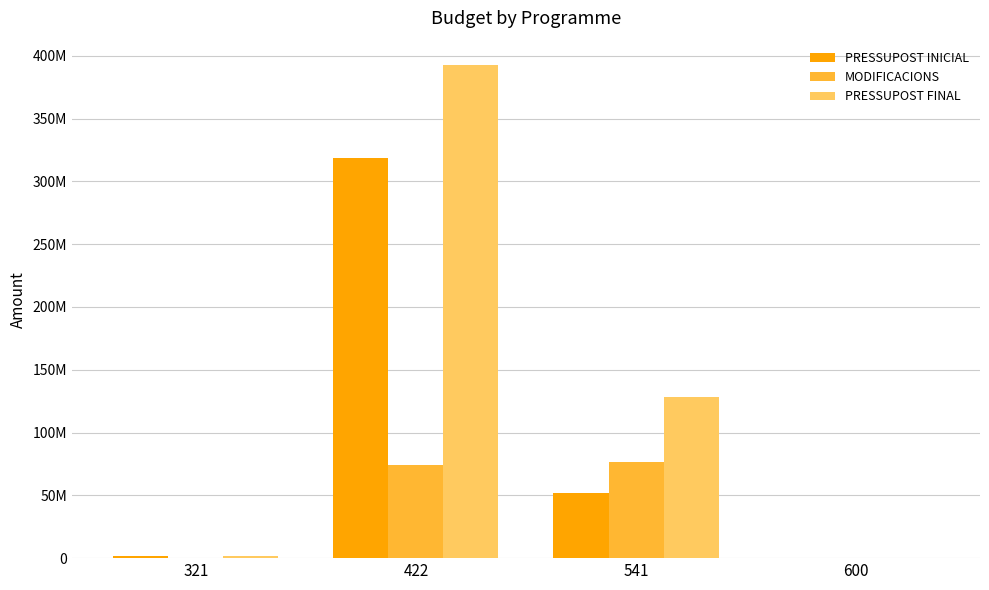

Are the bars grouped side by side (vs. stacked)?

Yes